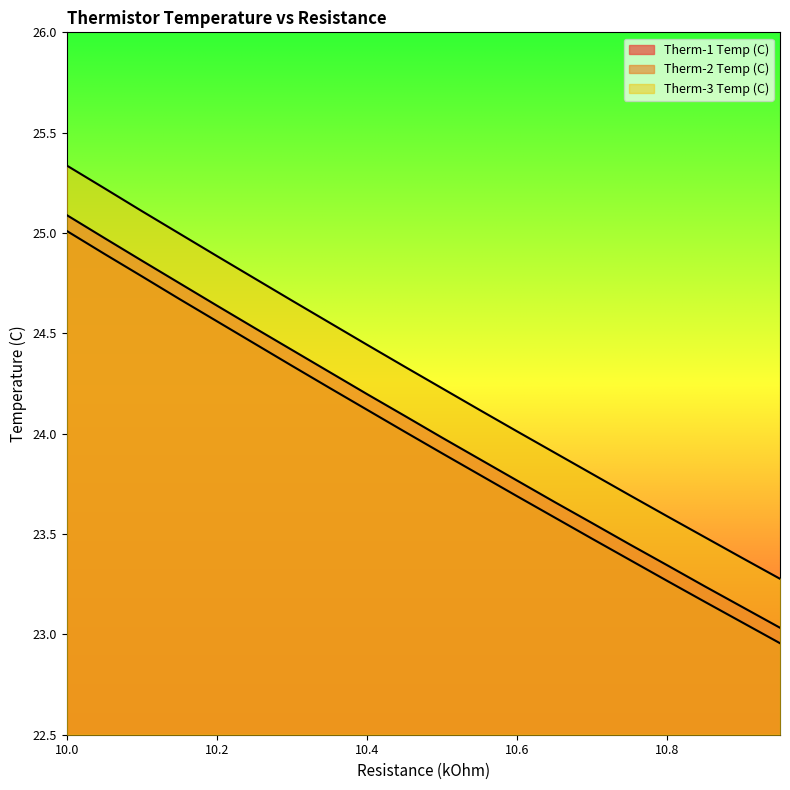

What position from the right is 10.05?

19